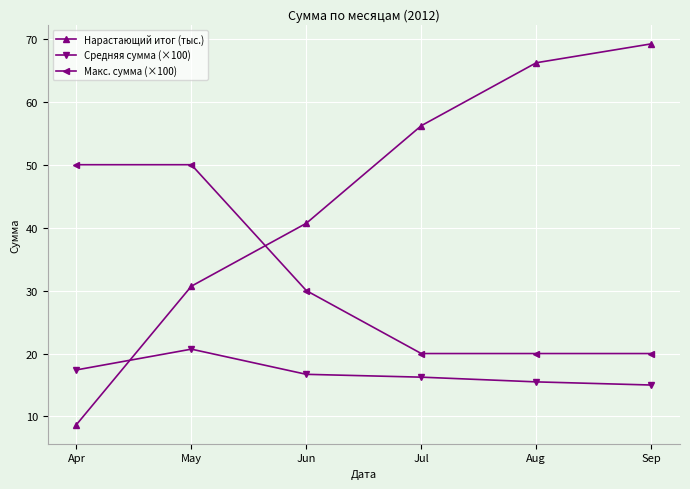

What is the value of the Средняя сумма (×100) point at the 5th from the left?

15.5